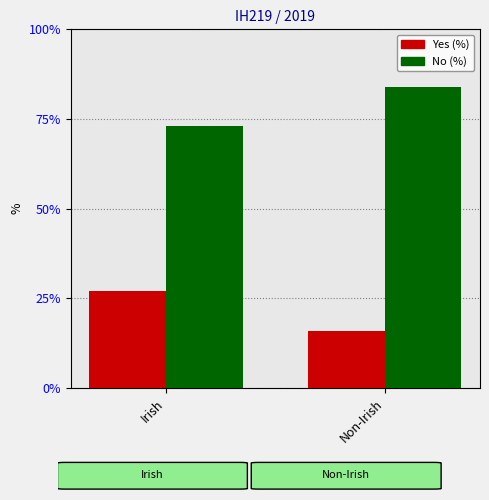

Which category has the lowest value across all series?

Non-Irish